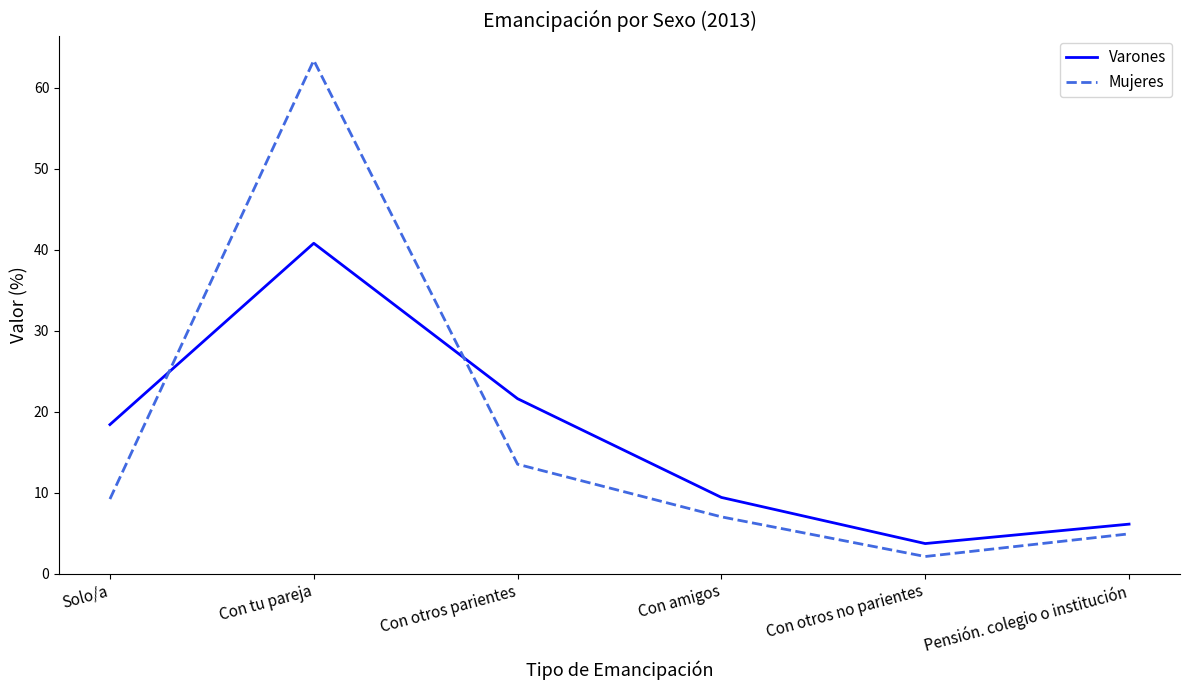

True or false: Varones has a value of 8.1 at Pensión. colegio o institución.

False